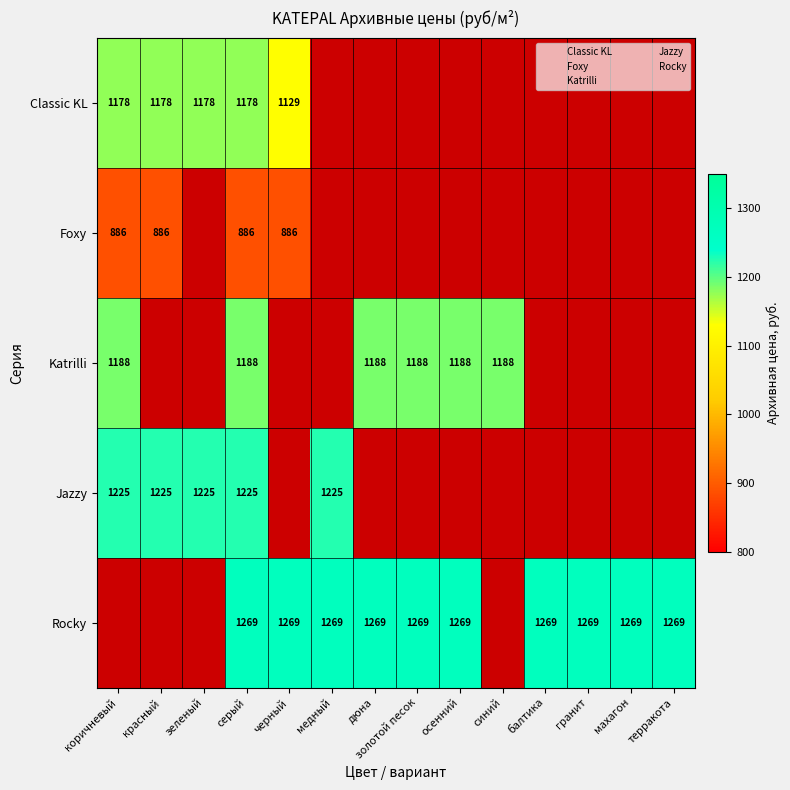

What is the difference between the maximum and minimum values in the Classic KL series?

49.0